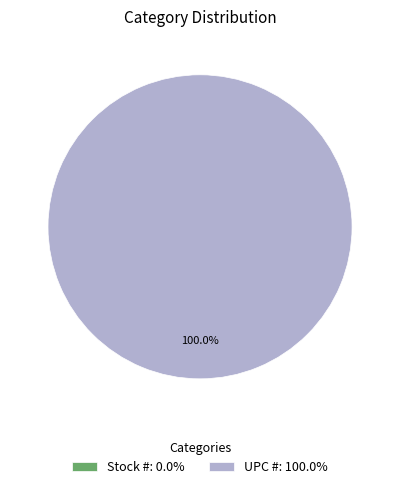

To the nearest percent, what is the average slice percentage?

50%